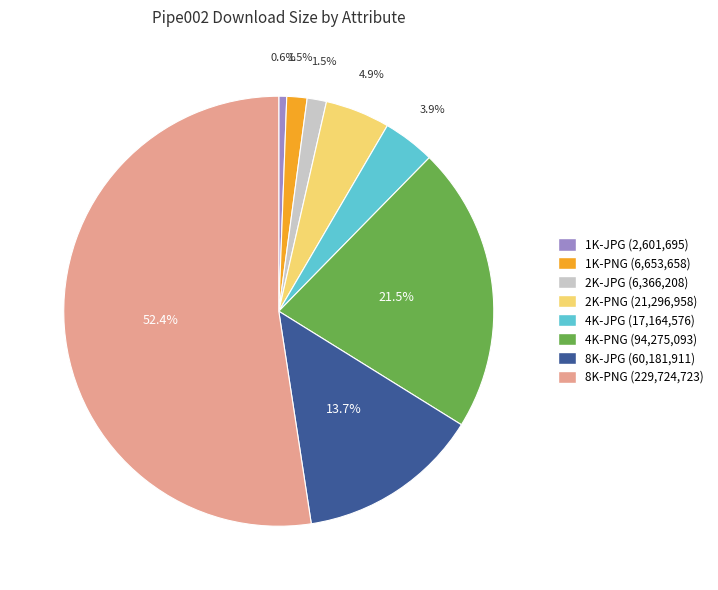

Which has a higher value, 1K-PNG or 4K-JPG?

4K-JPG